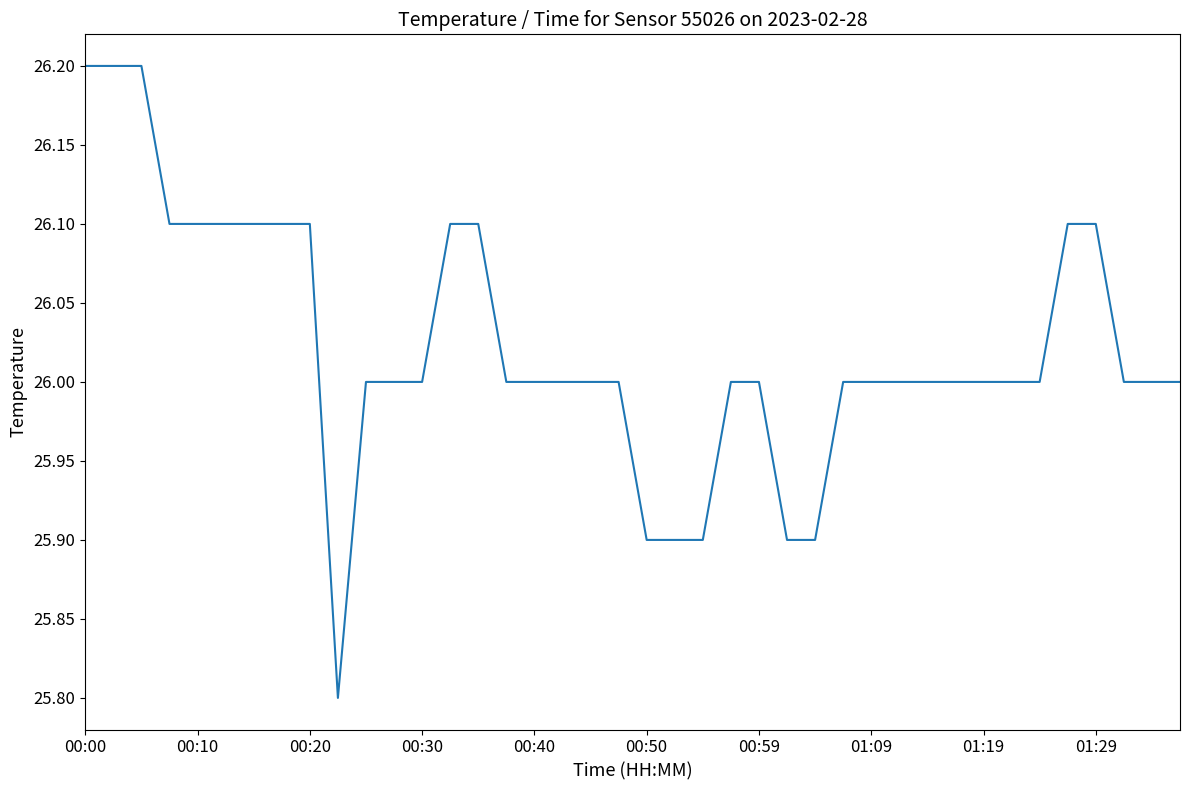

What is the maximum value shown in the chart?

26.2